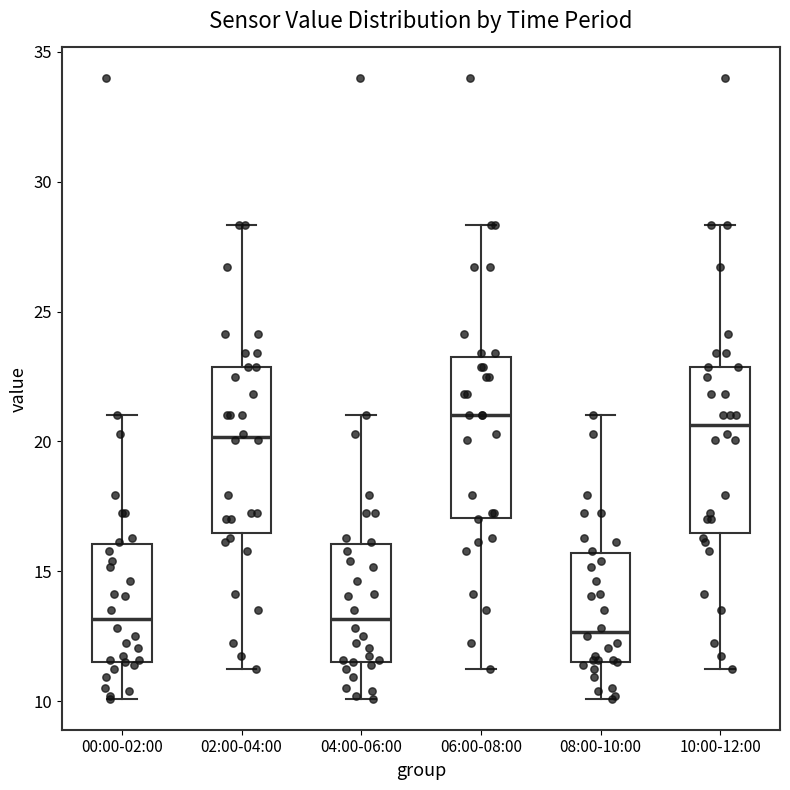

Where does the median line of the box for 08:00-10:00 sit on the y-axis? The values are not printed on the chart, so give them approximately, as read against the axis.

12.5